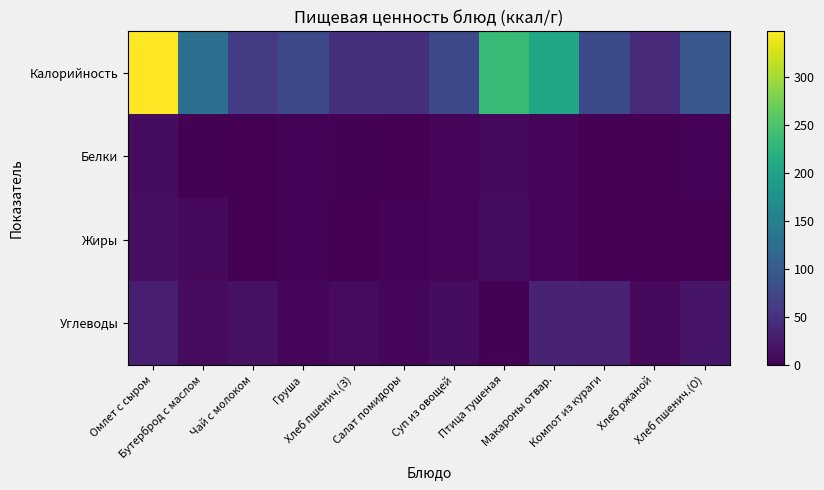

Rank the series at Бутерброд с маслом from lowest to highest value.

Белки, Жиры, Углеводы, Калорийность